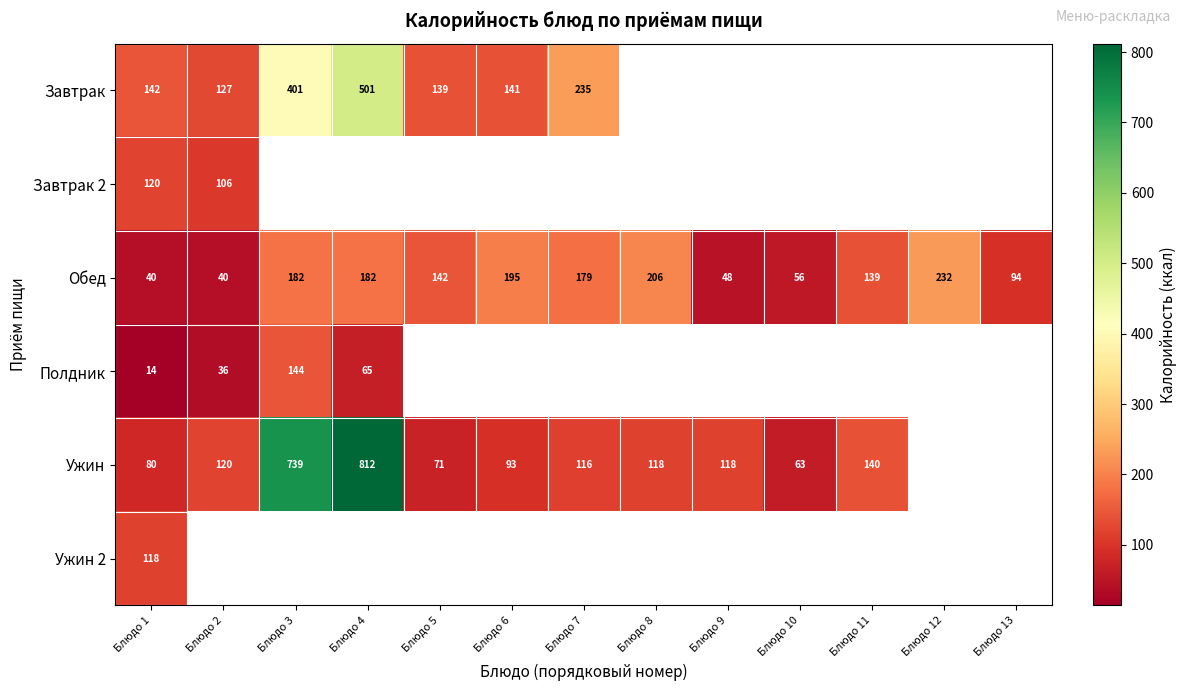

What is the difference between the Ужин values at Блюдо 2 and Блюдо 1?

40